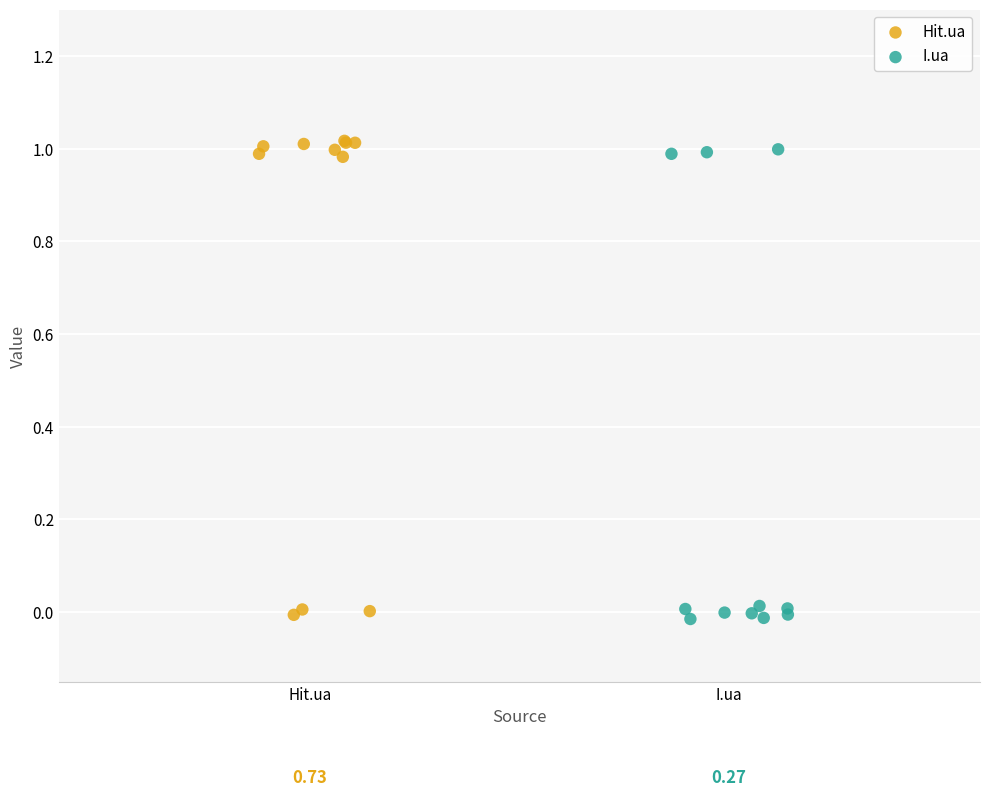

What are all the series names shown in the legend?

Hit.ua, I.ua